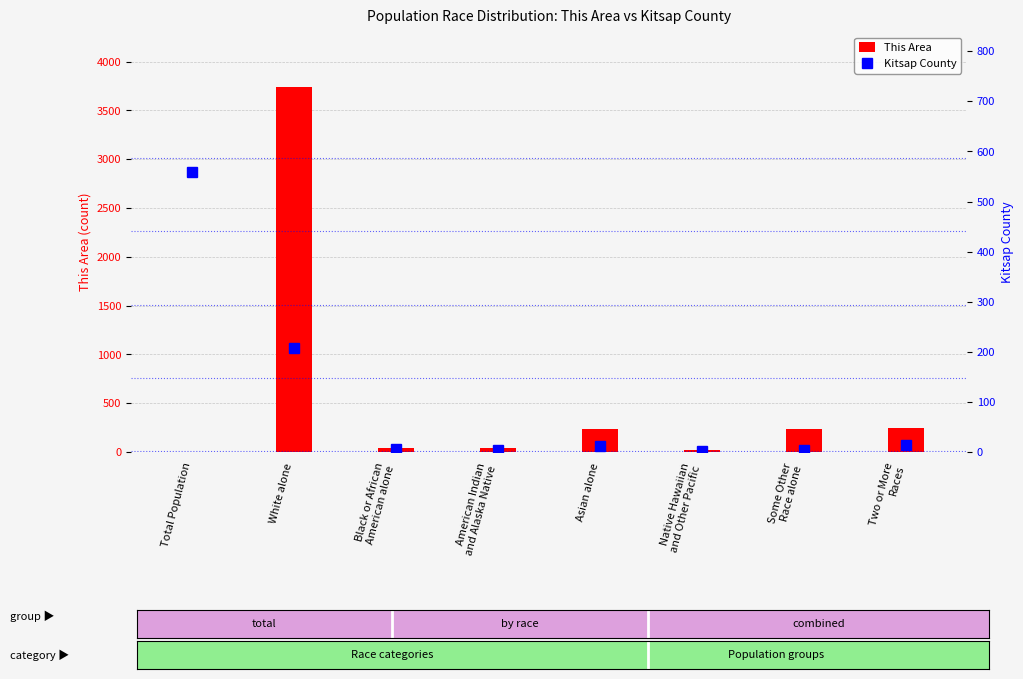

What is the total value across all series at Two or More
Races?

258